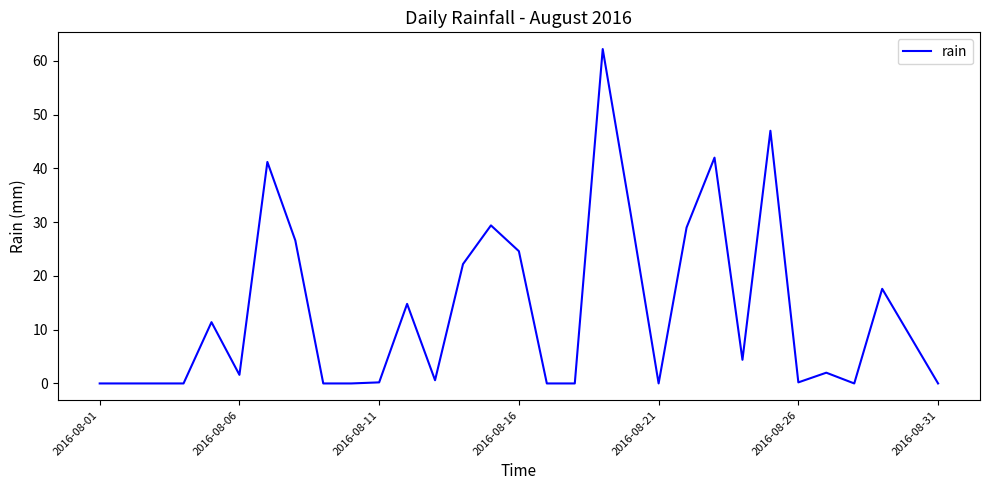

What is the difference between the maximum and minimum values?

62.2